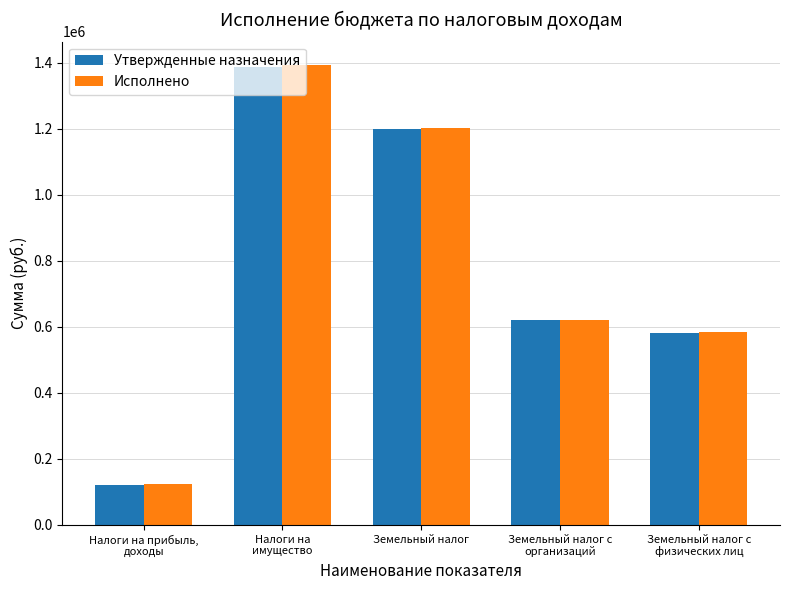

What is the minimum value for Утвержденные назначения?

122000.0